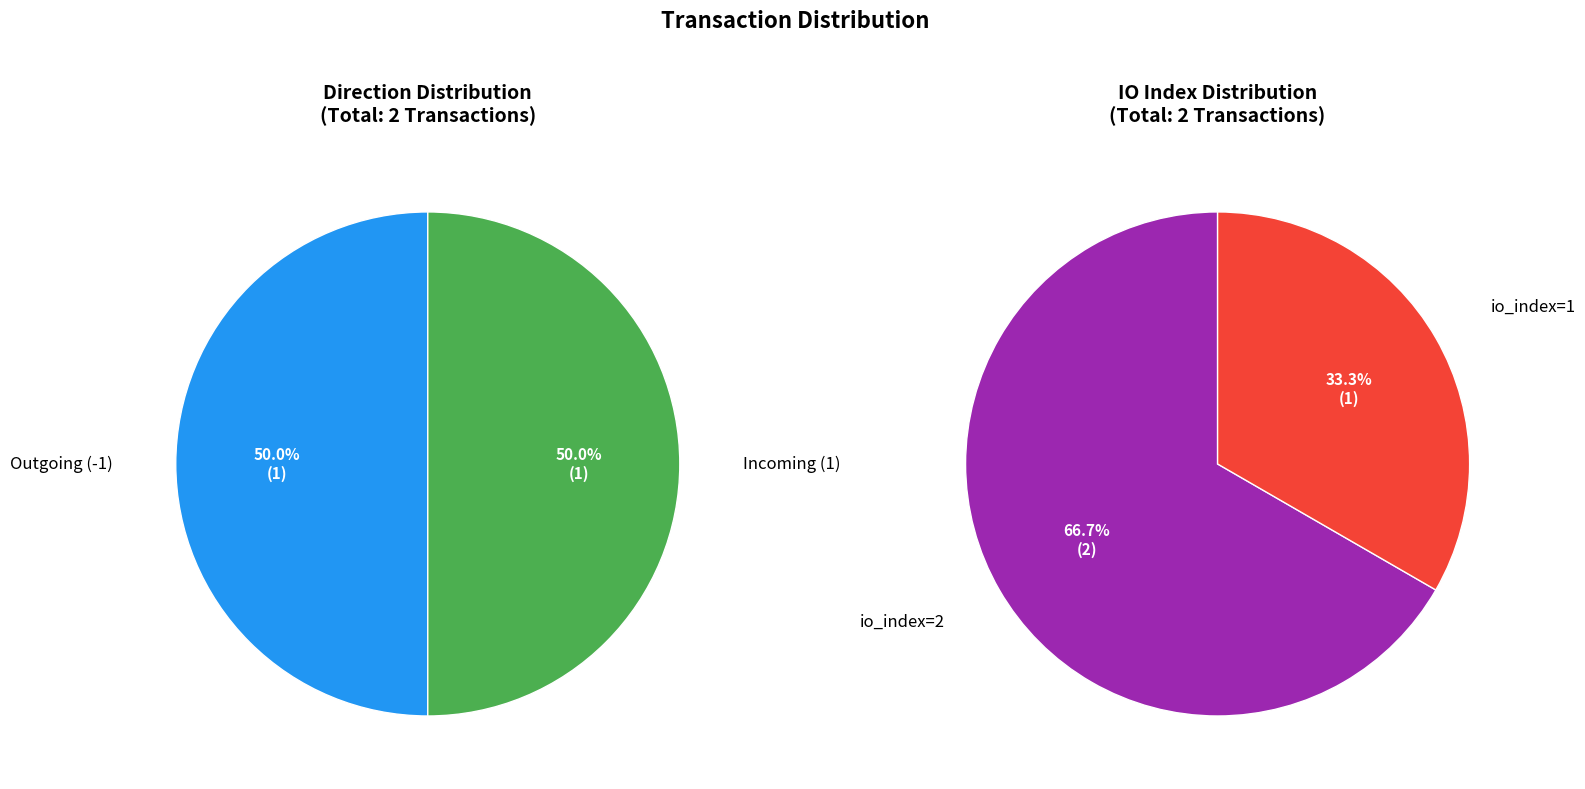

Is it true that 0 is 73% of the pie?

False